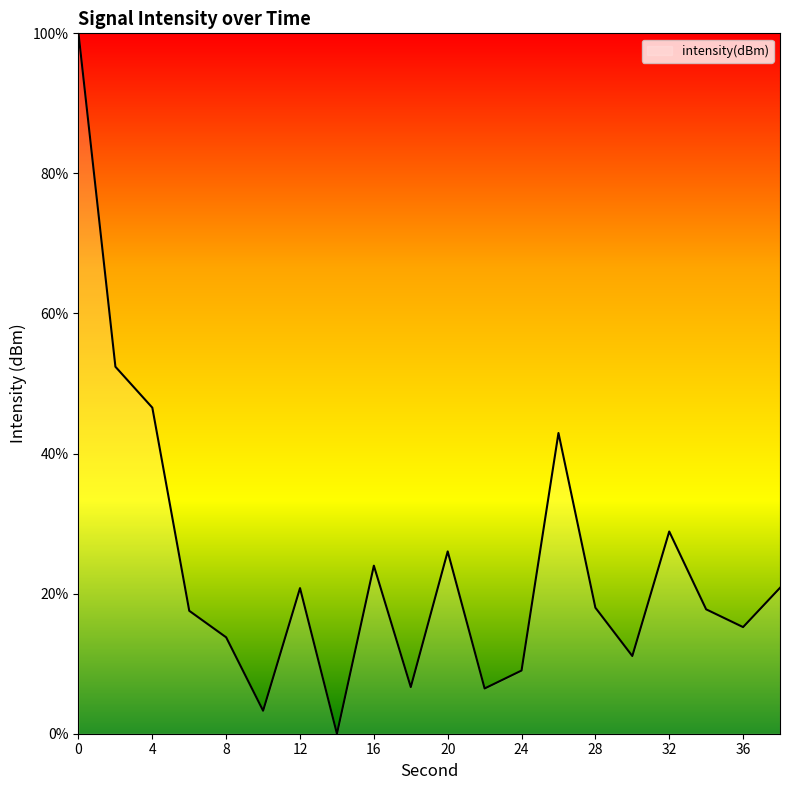

What is the difference between the maximum and minimum values?

100.0